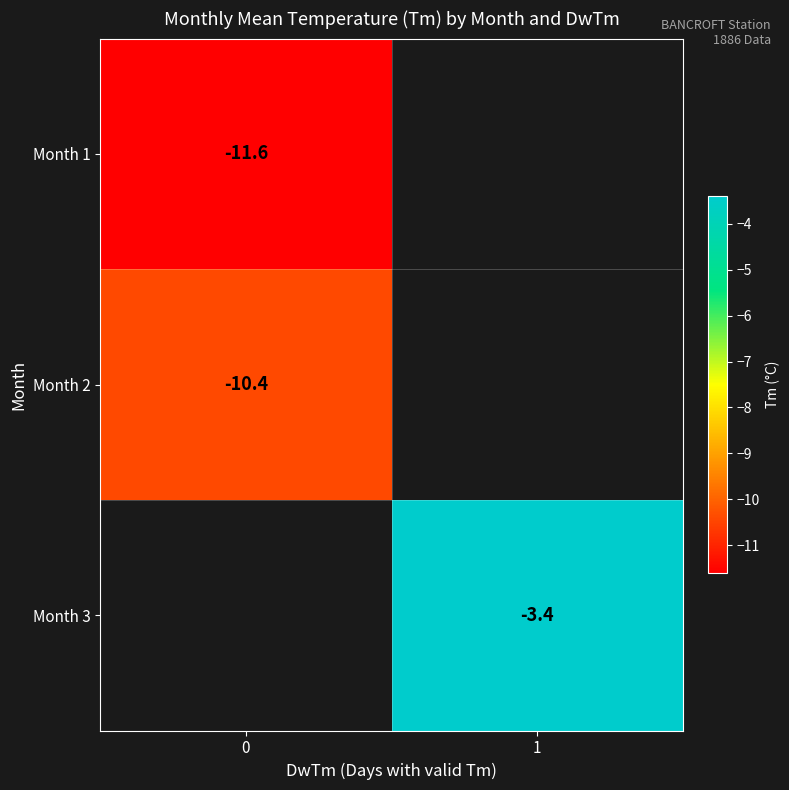

Is the value of Month 3 at 1 greater than the value of Month 1 at 0?

Yes